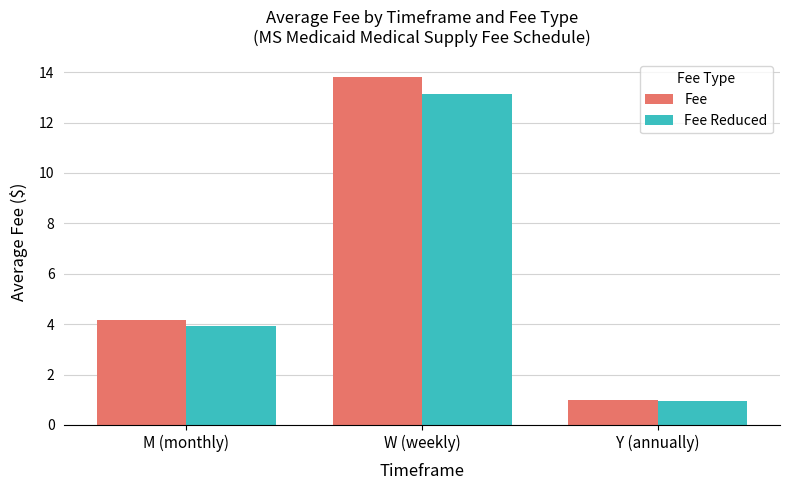

Which series has the largest total across all categories?

Fee